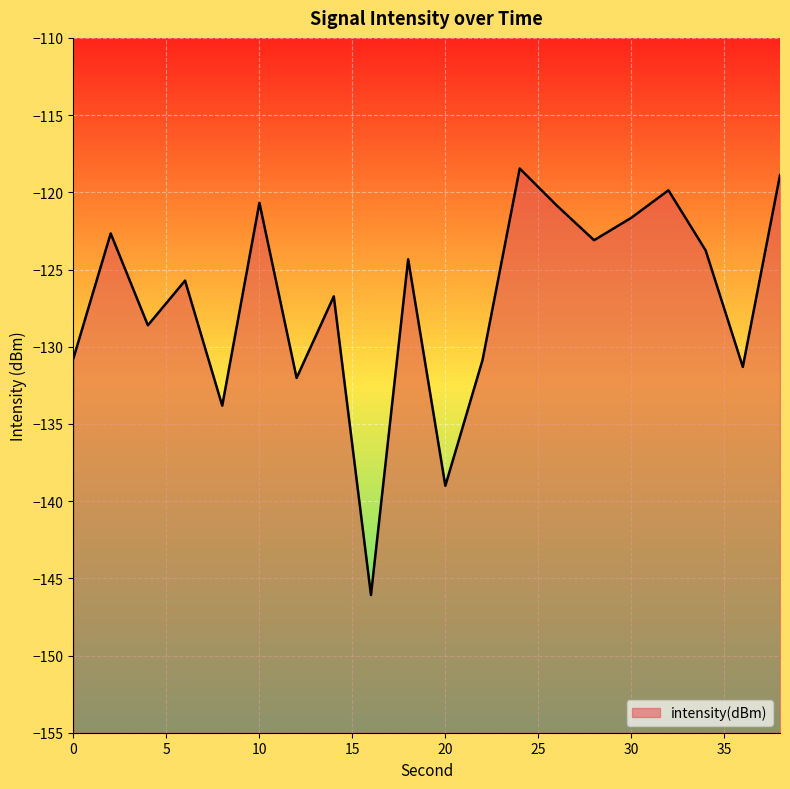

How many distinct data groups are displayed?

1